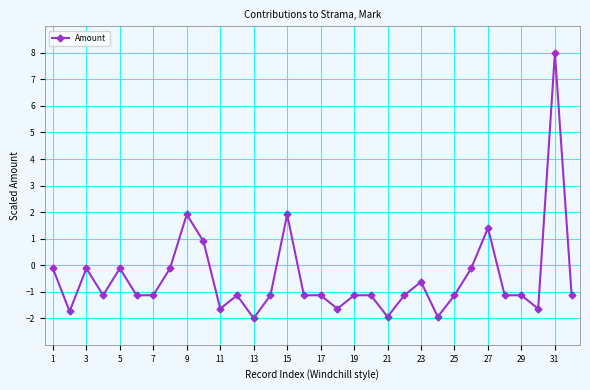

What is the difference between the maximum and minimum values?

10.0